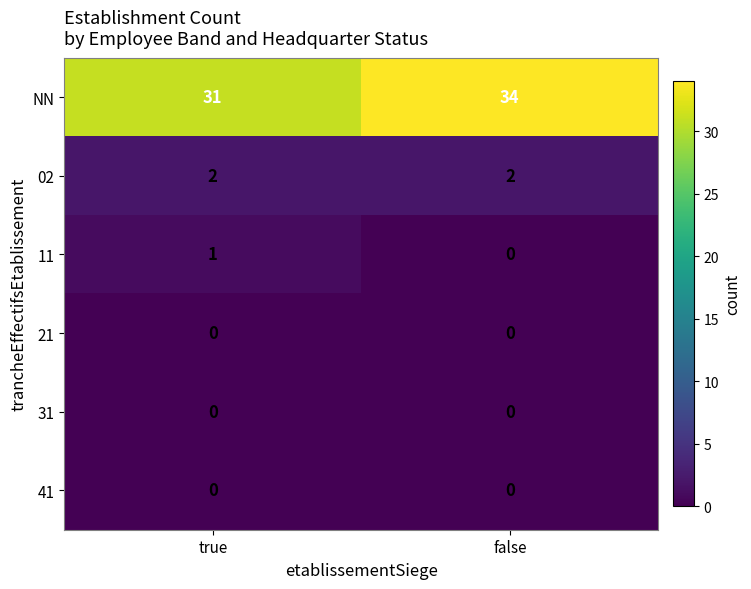

Between true and false, which series saw the biggest shift?

NN